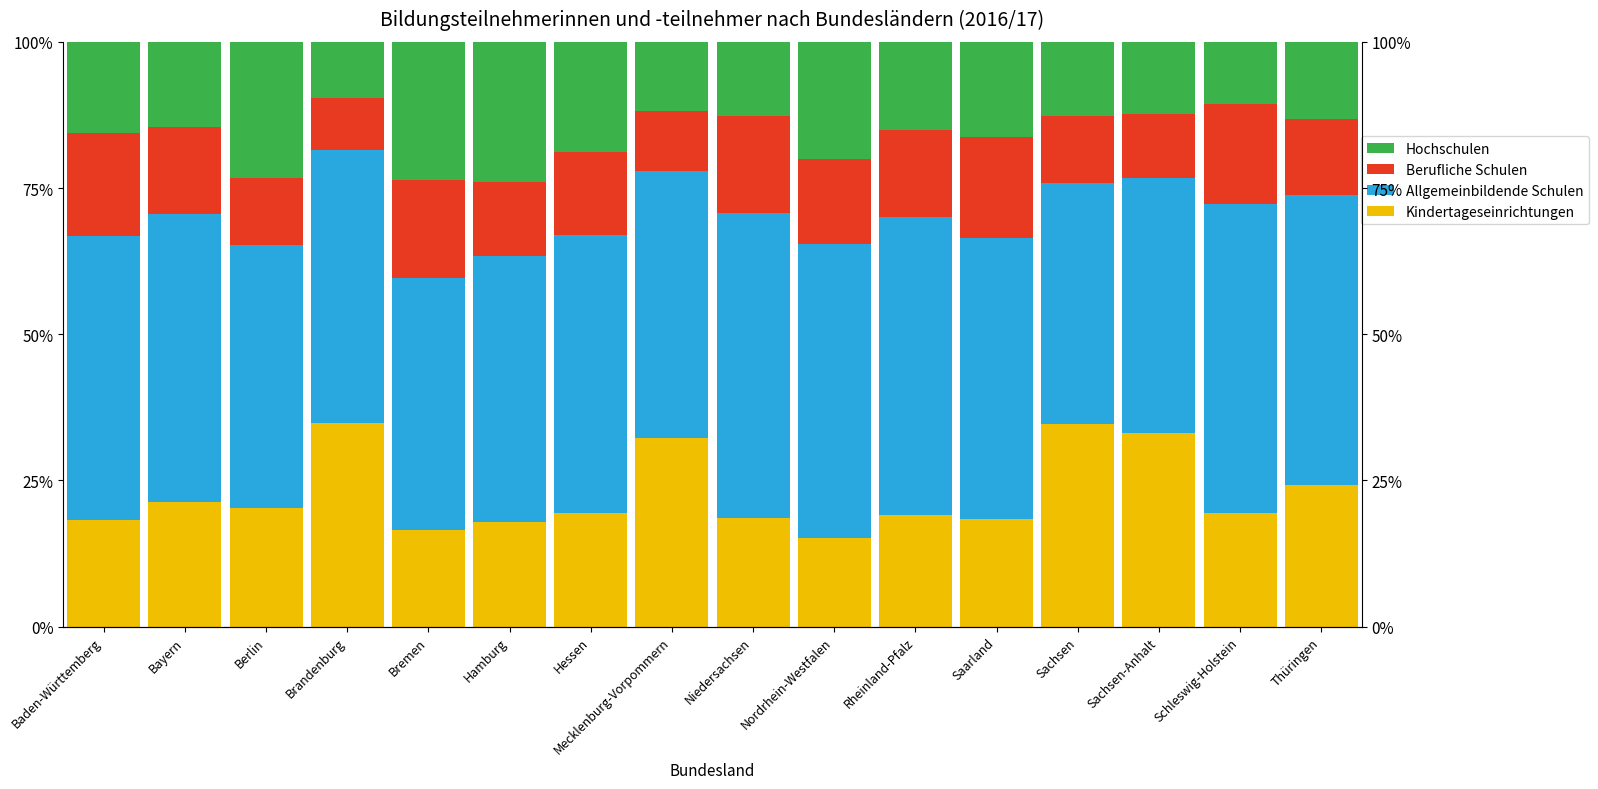

At which category is the sum across all series the highest?

Baden-Württemberg